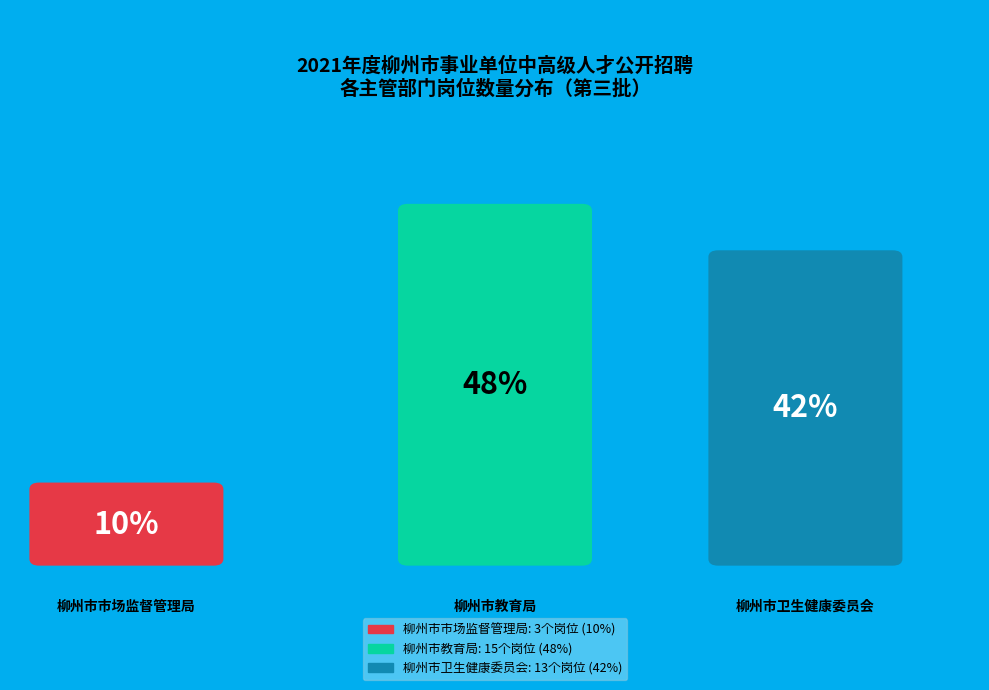

To the nearest percent, what portion does 柳州市卫生健康委员会 represent?

42%